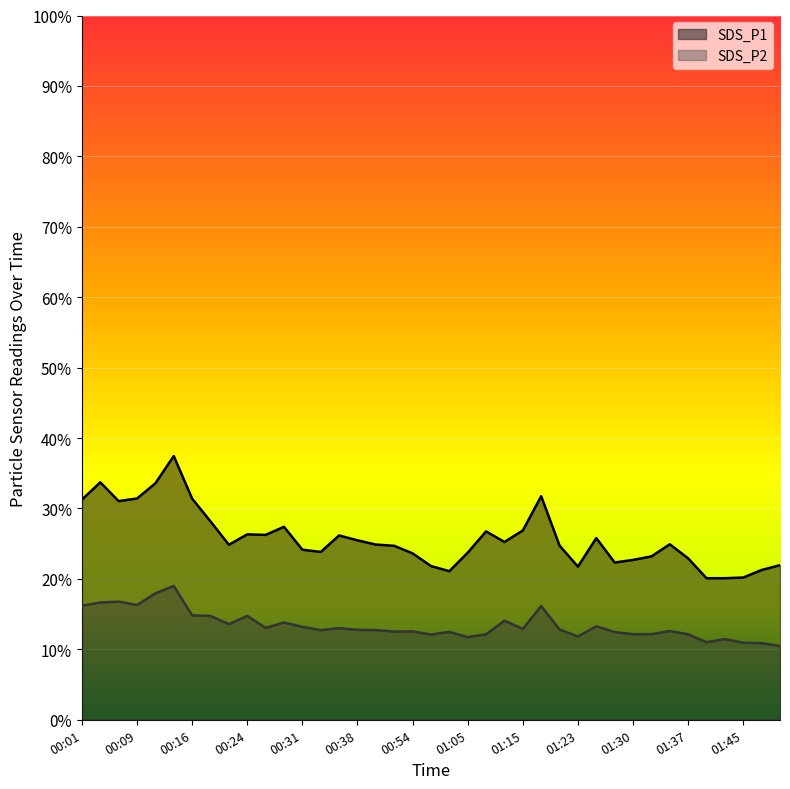

How many lines are shown in the chart?

2